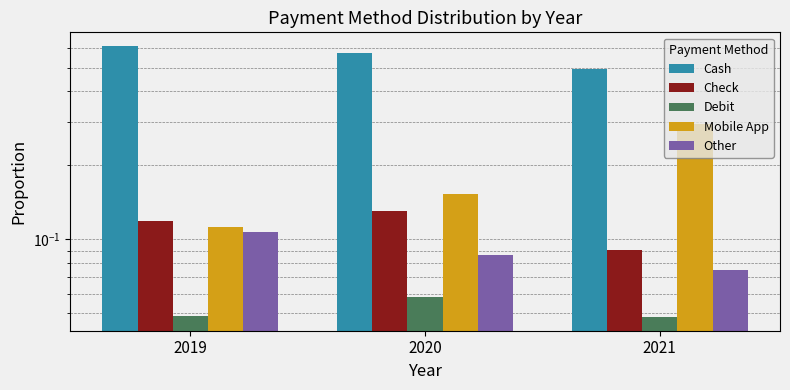

Reading left to right, list all the values displayed in this chart.

Cash: 2019=0.6	2020=0.6	2021=0.5
Check: 2019=0.1	2020=0.1	2021=0.1
Debit: 2019=0.0	2020=0.1	2021=0.0
Mobile App: 2019=0.1	2020=0.2	2021=0.3
Other: 2019=0.1	2020=0.1	2021=0.1